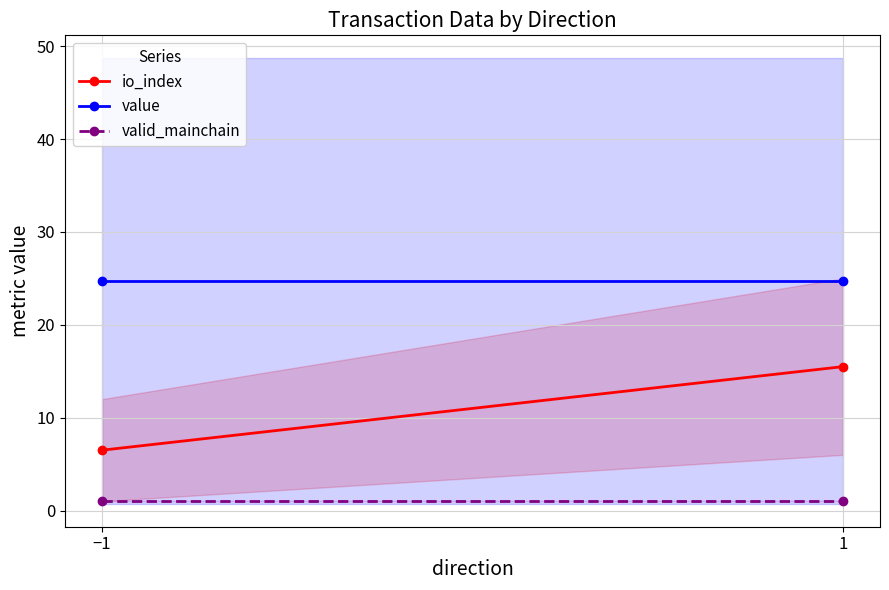

The value of valid_mainchain at 1 is 1.4. True or false?

False